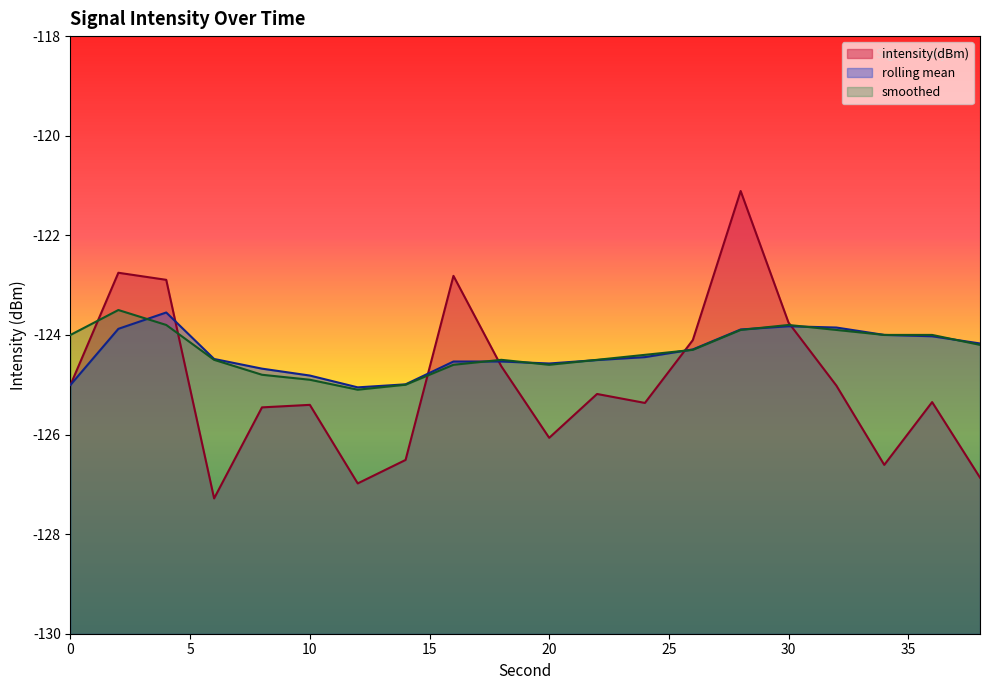

In intensity(dBm), how many points are lower than both neighbors (excluding endpoints)?

5